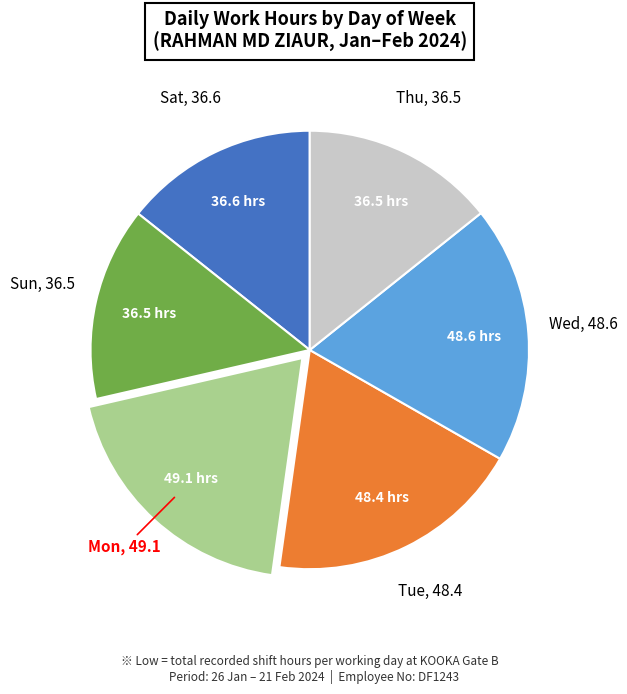

Count the number of slices in the pie.

6